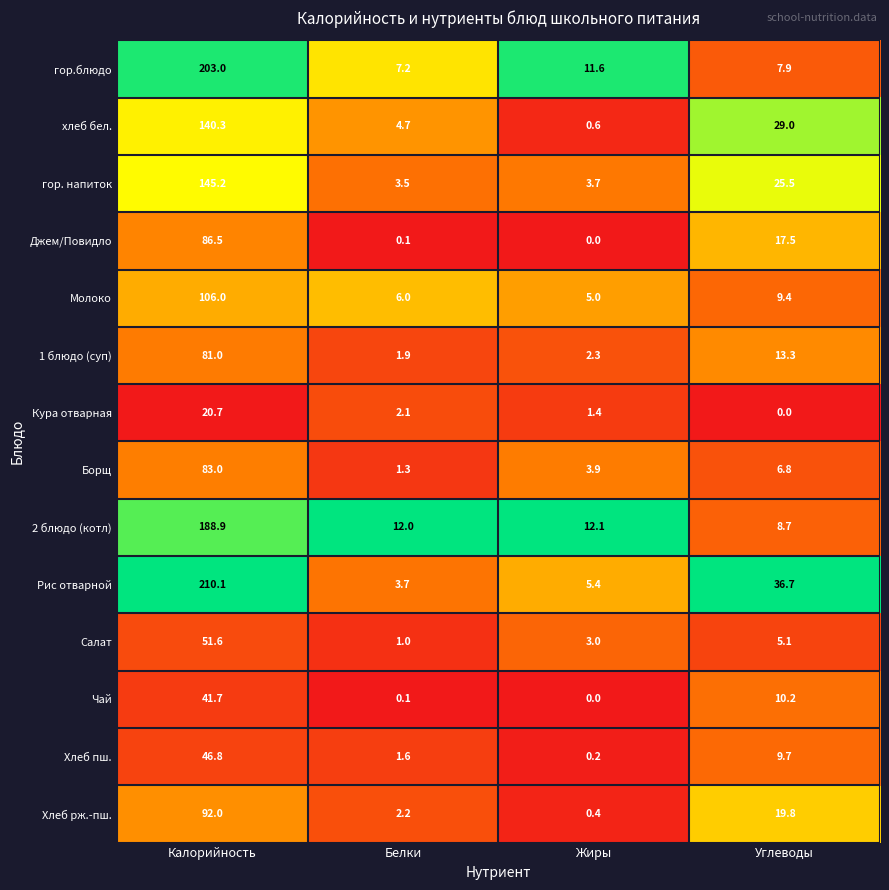

At which label does Кура отварная first exceed 2?

Калорийность